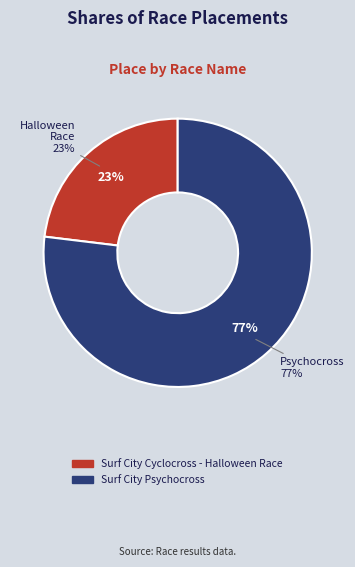

How many segments does this pie chart have?

2